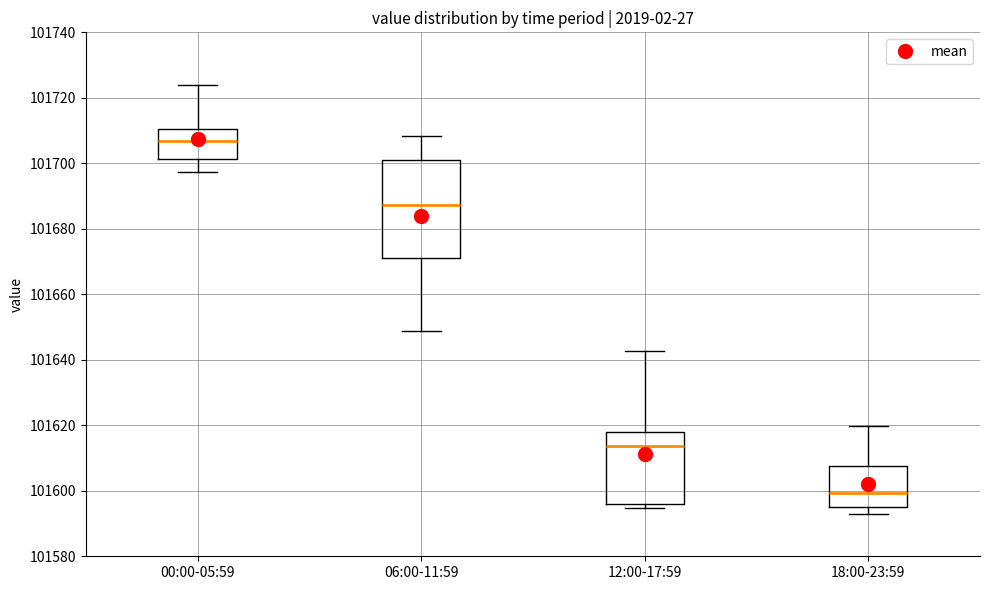

Reading left to right, read every box against the y-axis: the position of its median line, the range the box covers, and the ends of its whiskers. The values are not printed on the chart, so give them approximately, as read against the axis.

00:00-05:59: median 101706, box 101702 to 101710, whiskers 101698 to 101724
06:00-11:59: median 101688, box 101672 to 101702, whiskers 101648 to 101708
12:00-17:59: median 101614, box 101596 to 101618, whiskers 101594 to 101642
18:00-23:59: median 101600, box 101594 to 101608, whiskers 101592 to 101620